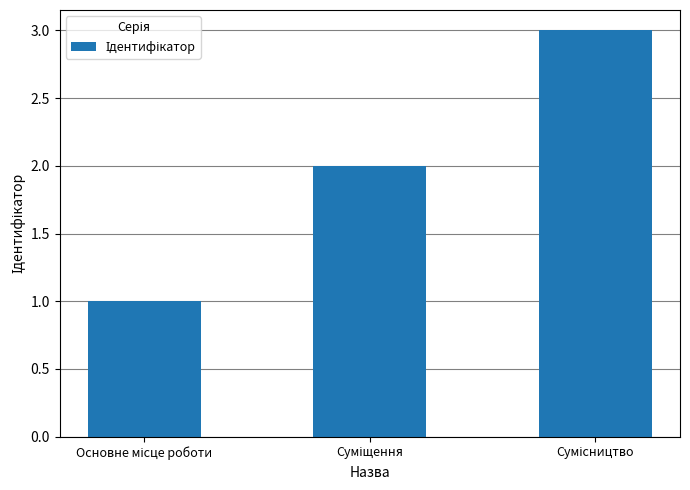

Count the number of categories in the chart.

3